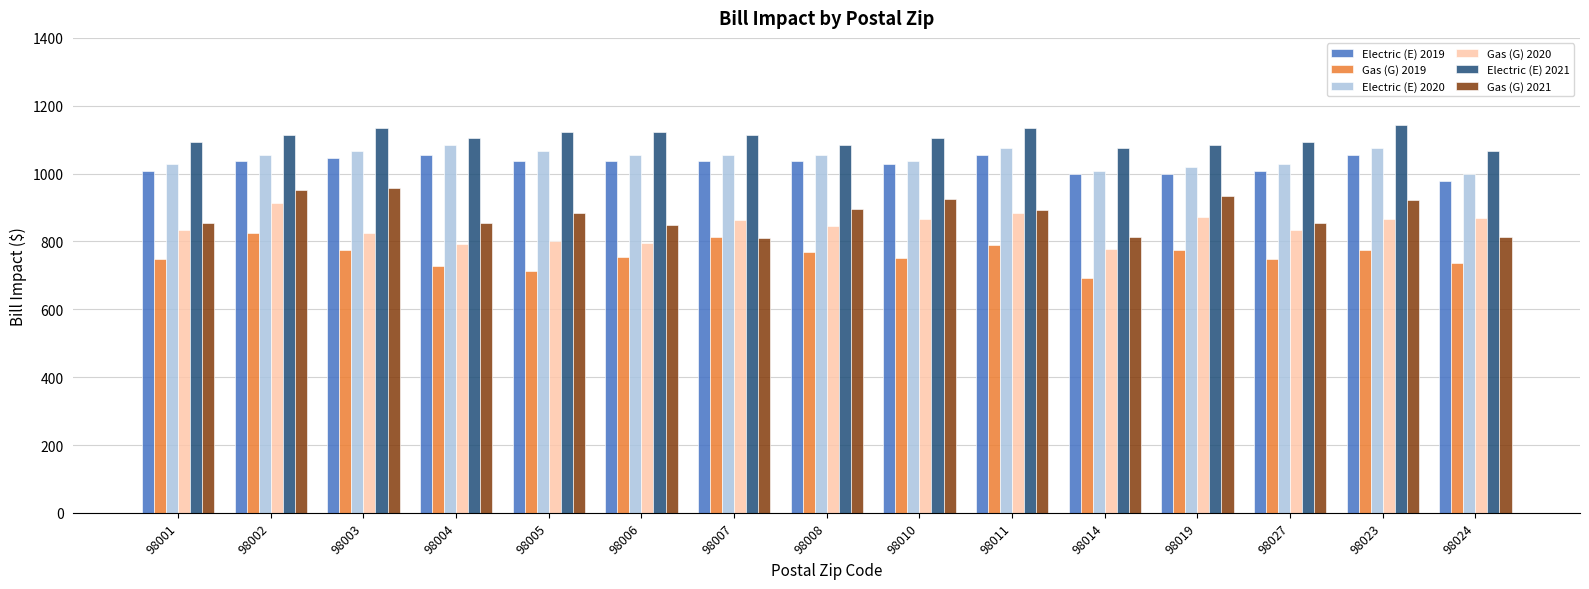

What is the smallest value displayed?

691